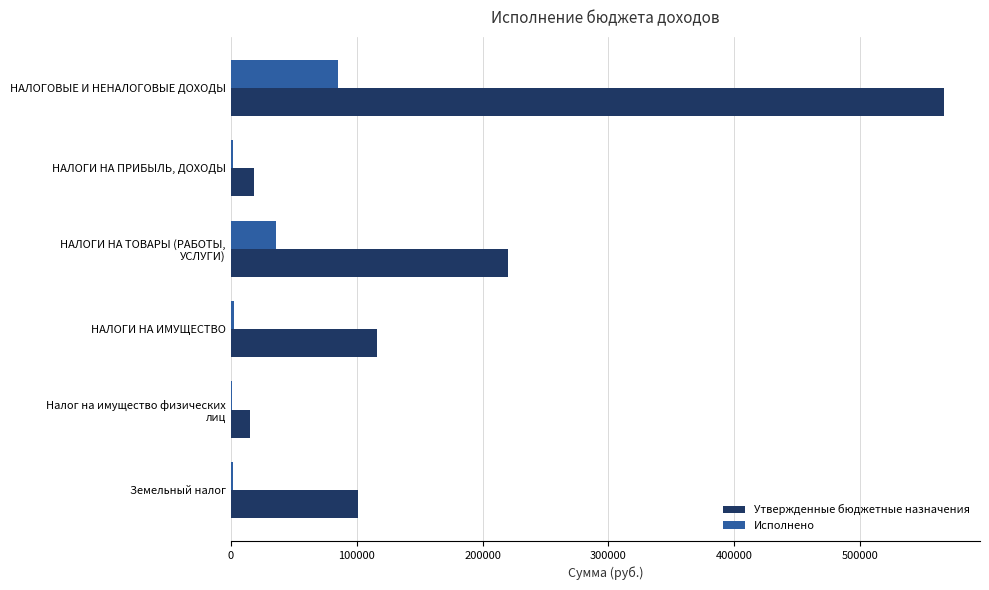

Which series has the largest total across all categories?

Утвержденные бюджетные назначения